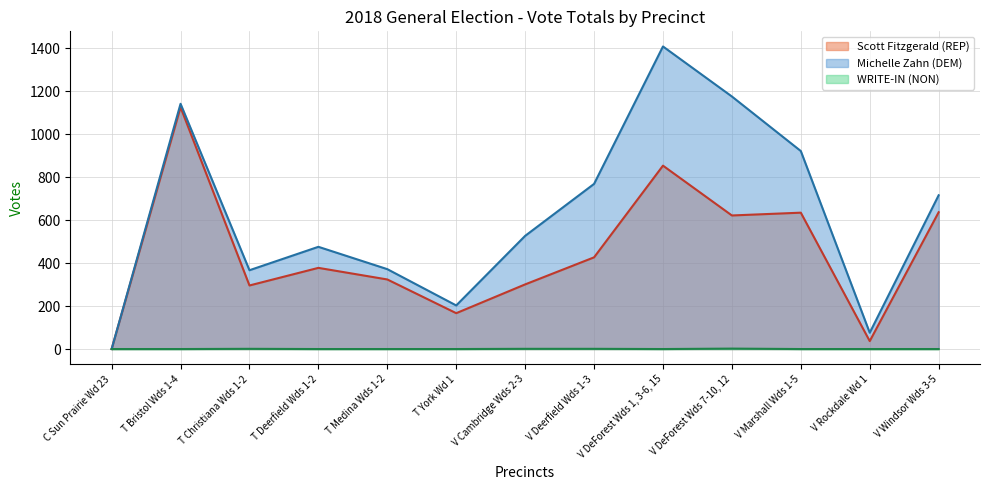

In WRITE-IN (NON), how many points are higher than both neighbors (excluding endpoints)?

2